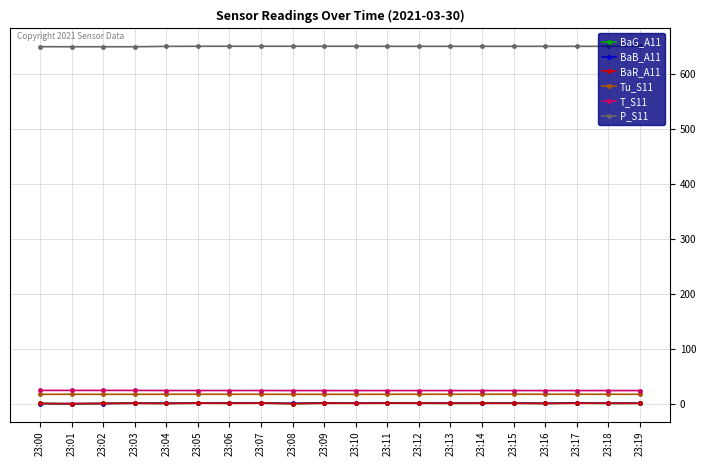

How many lines are shown in the chart?

6